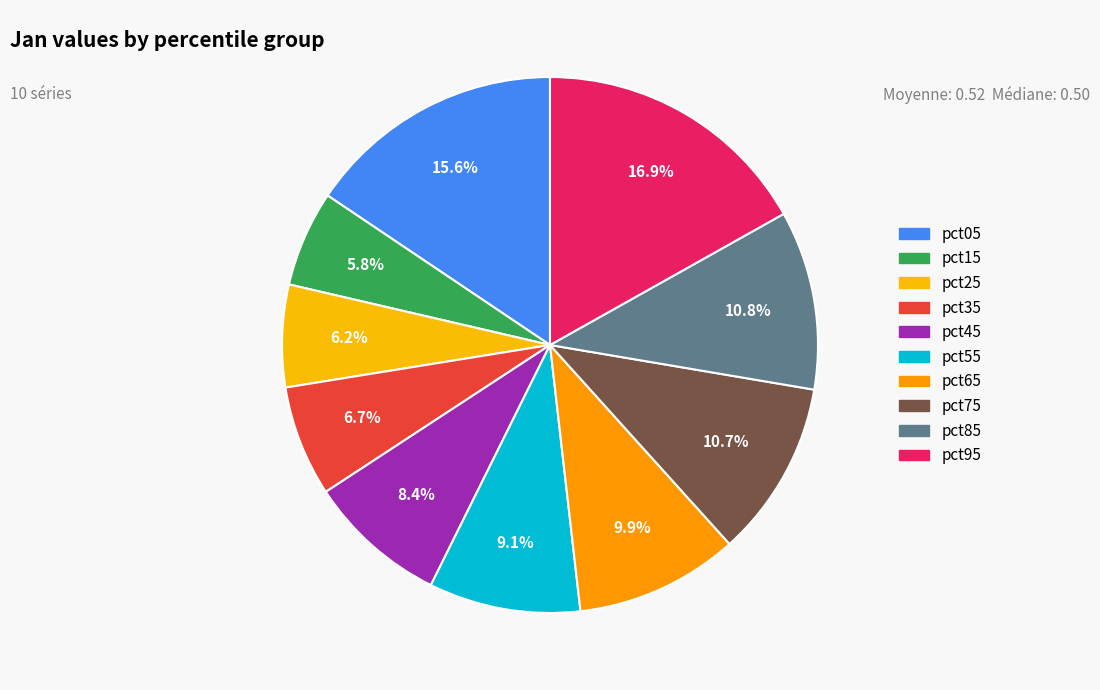

Rank the categories by value from highest to lowest.

pct95, pct05, pct85, pct75, pct65, pct55, pct45, pct35, pct25, pct15